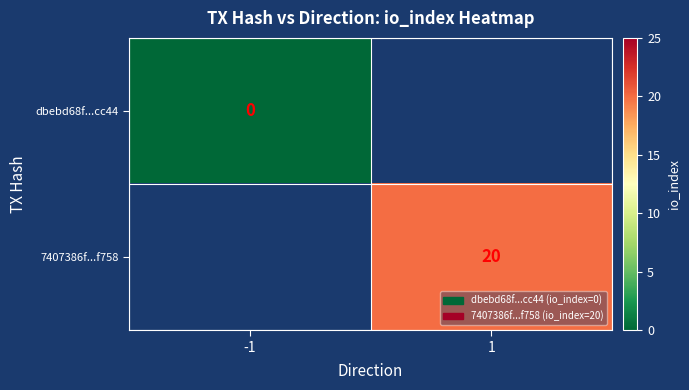

Is it true that 7407386f...f758 equals 20 at 1?

True